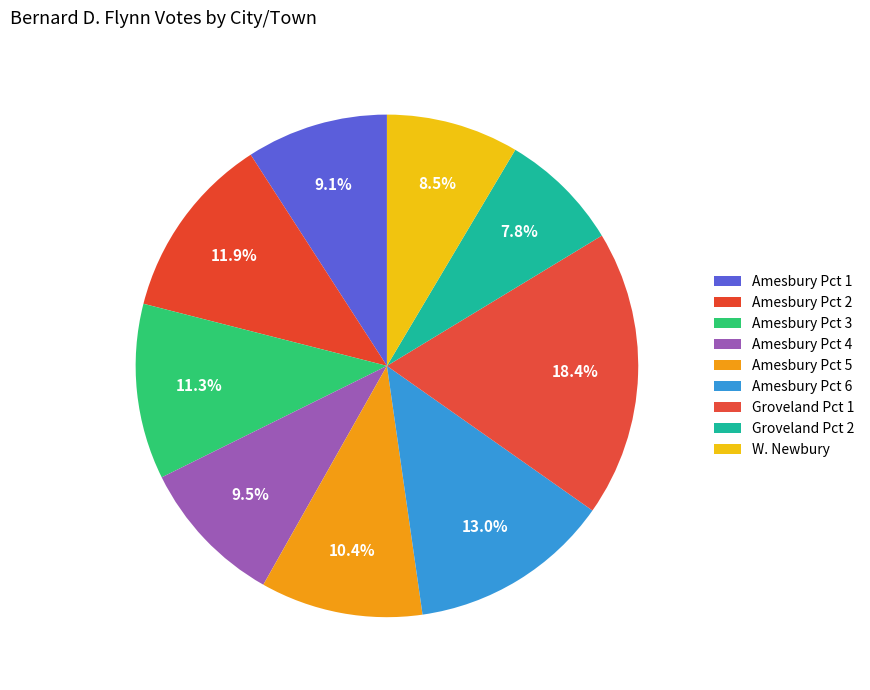

What is the largest slice in the pie chart?

Groveland Pct 1